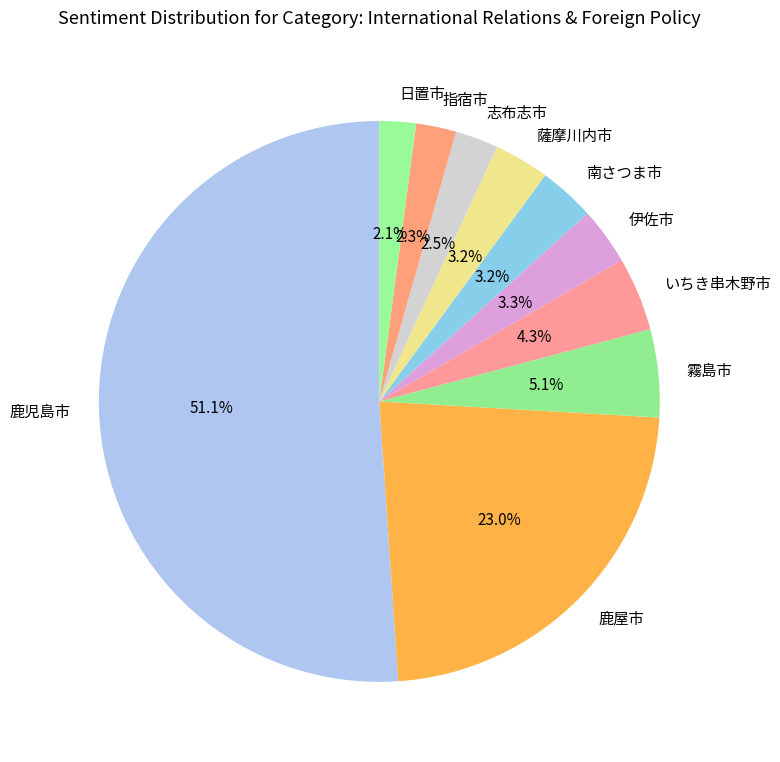

How many slices are in this pie chart?

10